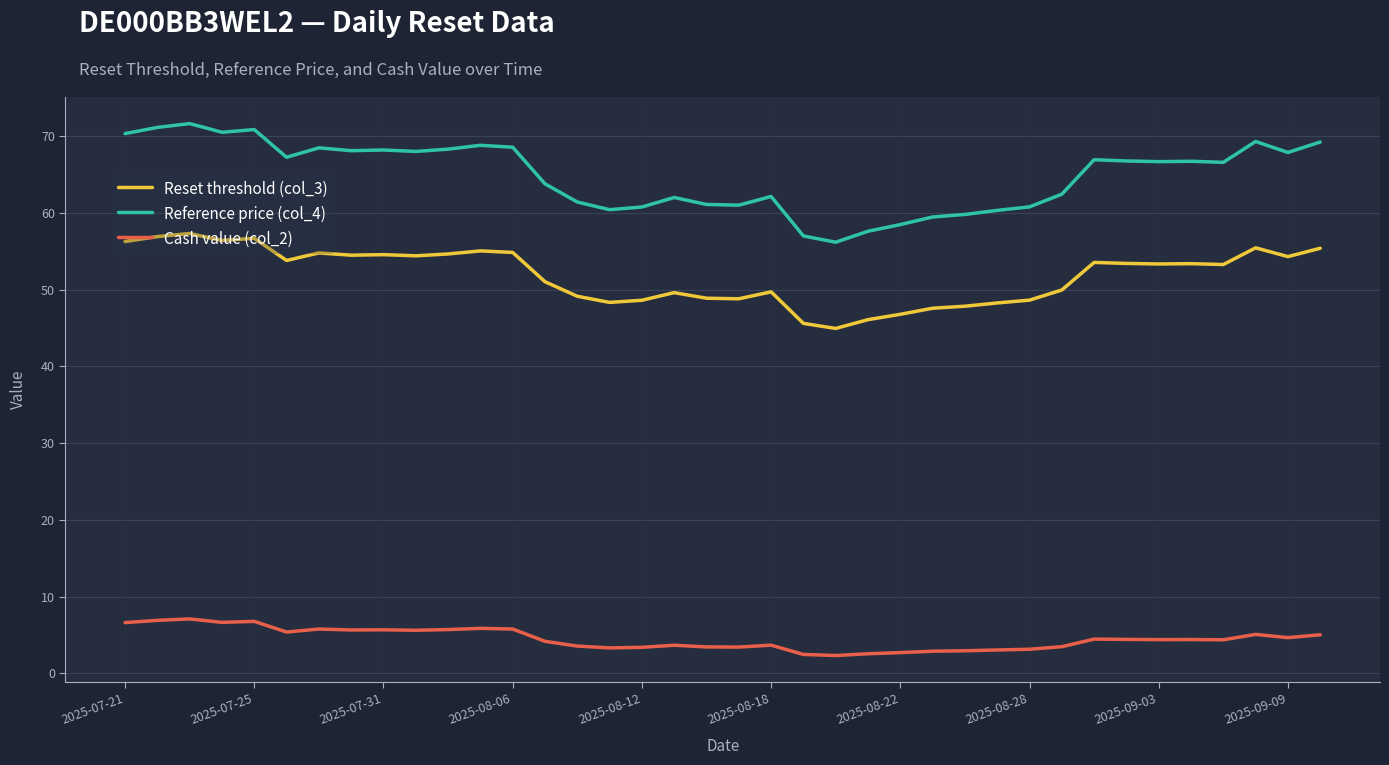

List the series in order of their overall mean, lowest first.

Cash value (col_2), Reset threshold (col_3), Reference price (col_4)